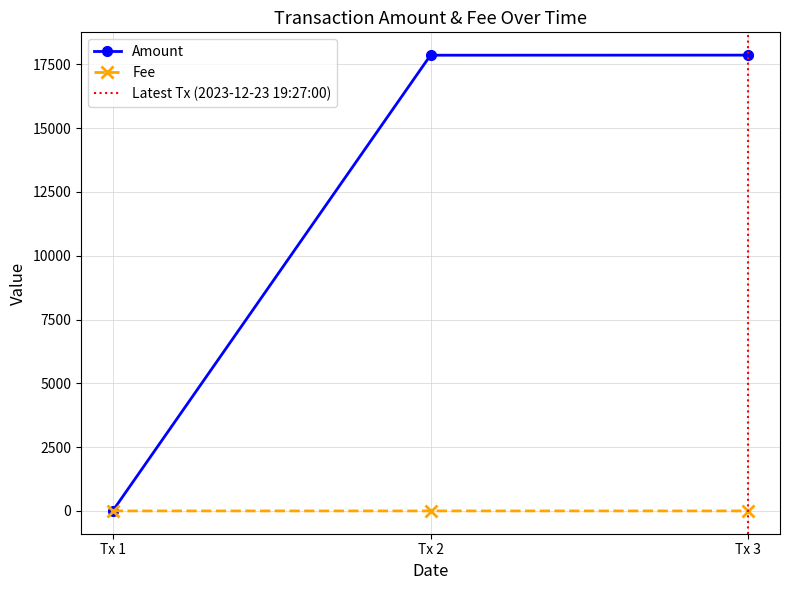

What is the value of the Amount point at the 2nd from the left?

17857.3